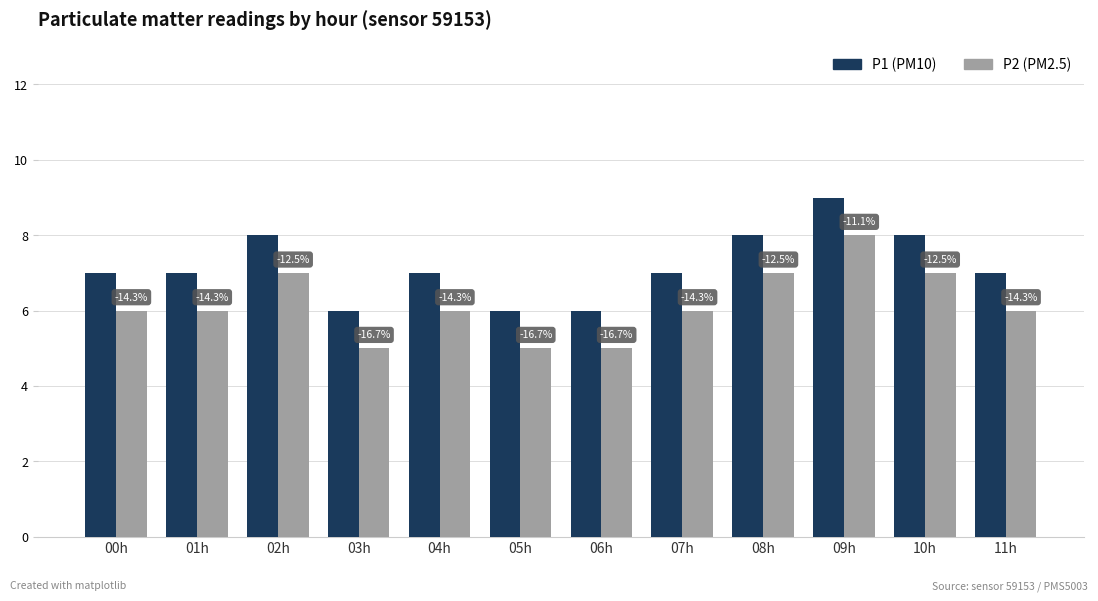

How many bars are there in each group?

2